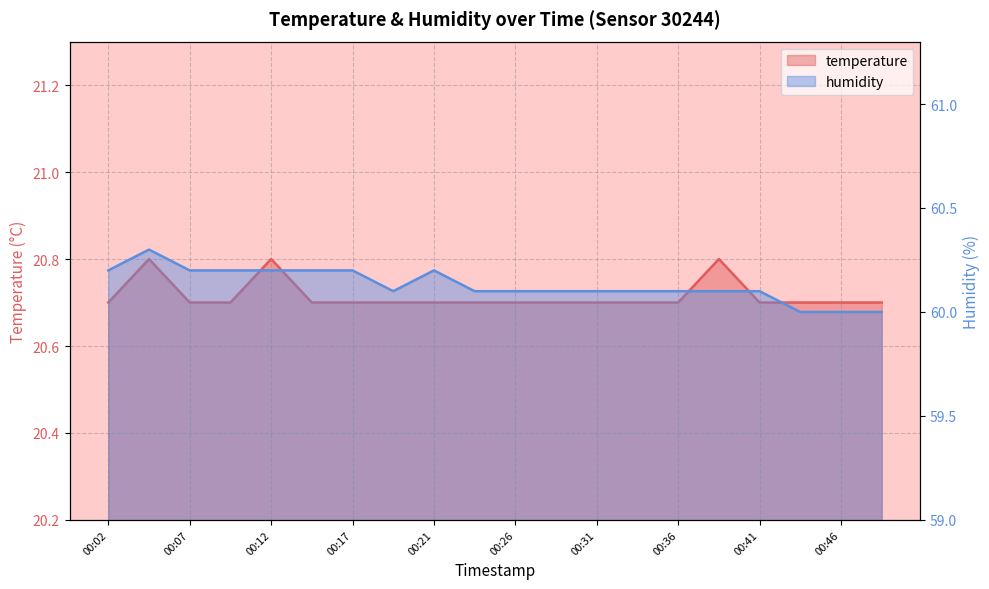

At 00:38, list the series in order from smallest to largest.

temperature, humidity